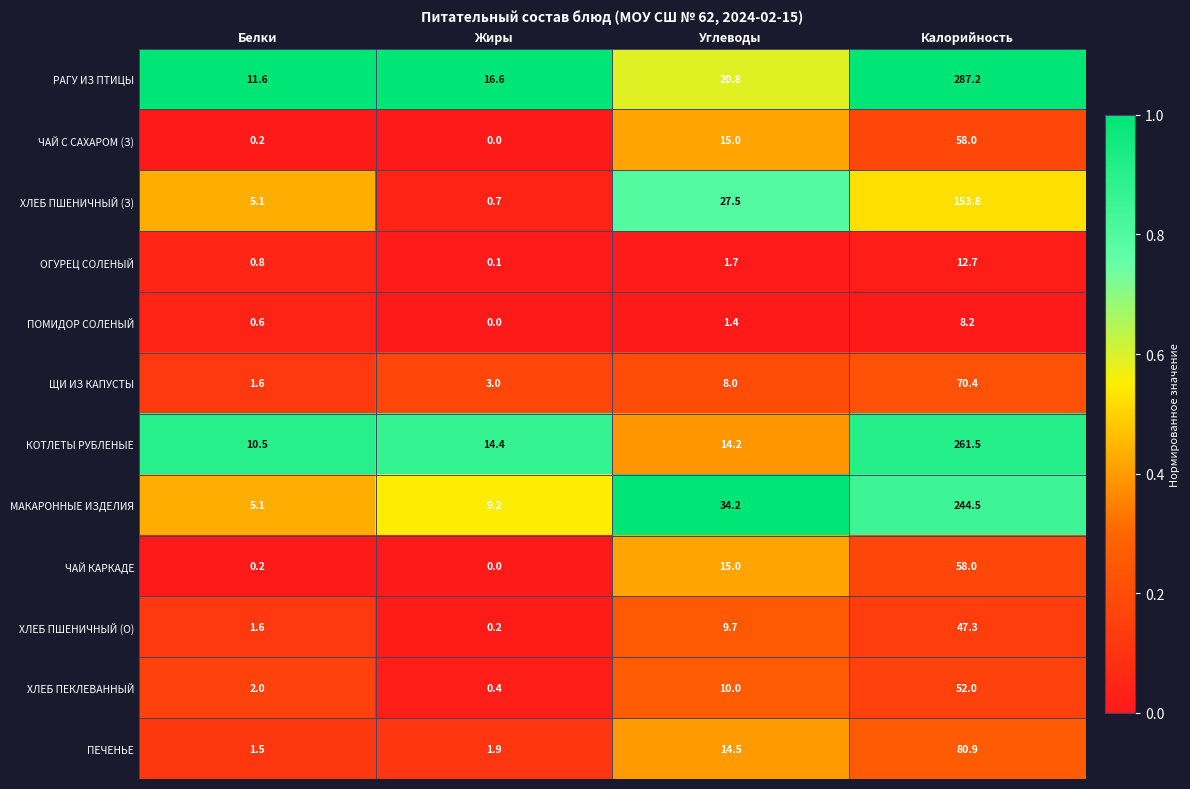

How many distinct data groups are displayed?

12